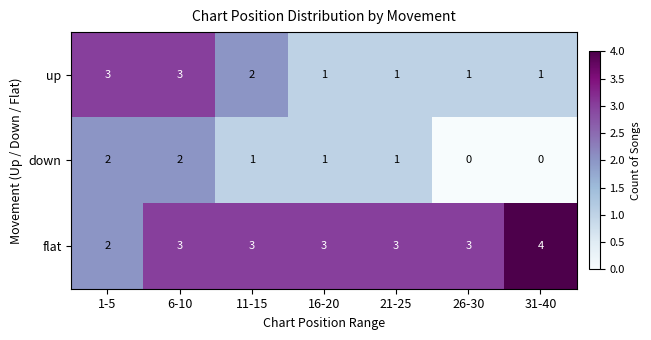

What is the spread (max minus min) of values at 26-30?

3